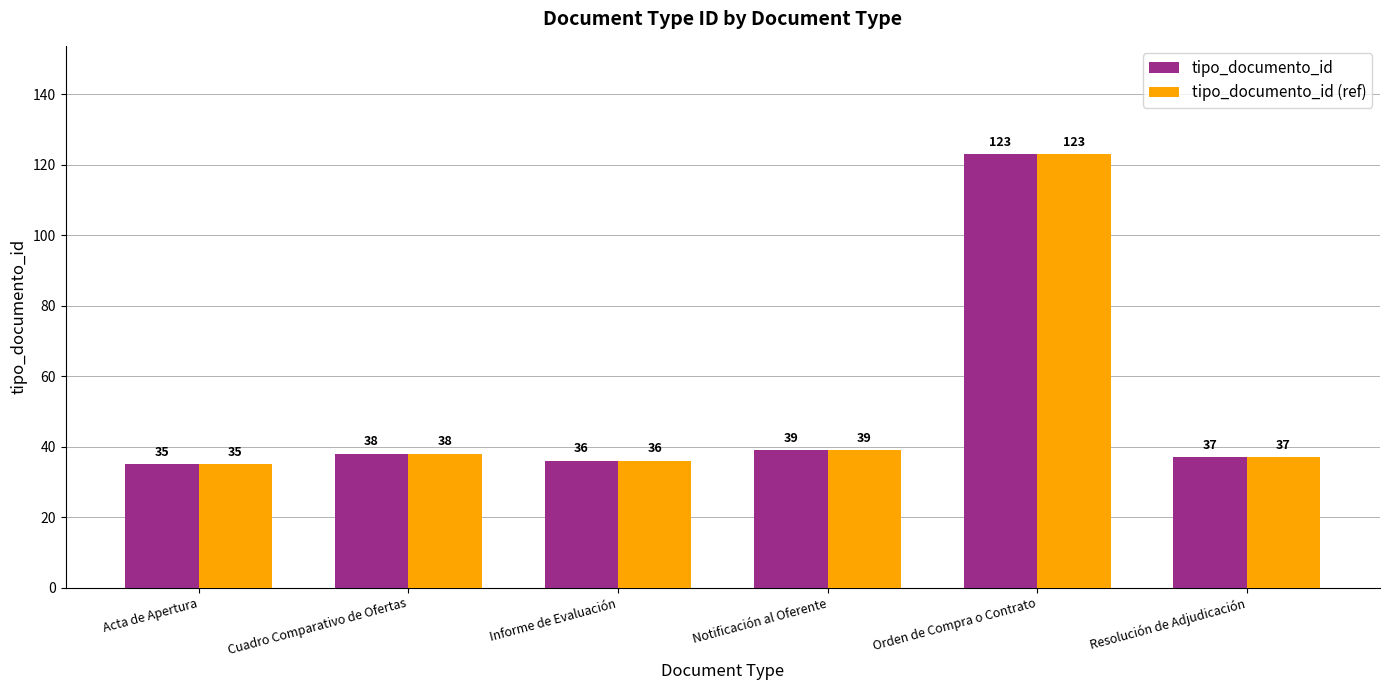

The tipo_documento_id series shows 66 at Orden de Compra o Contrato. True or false?

False